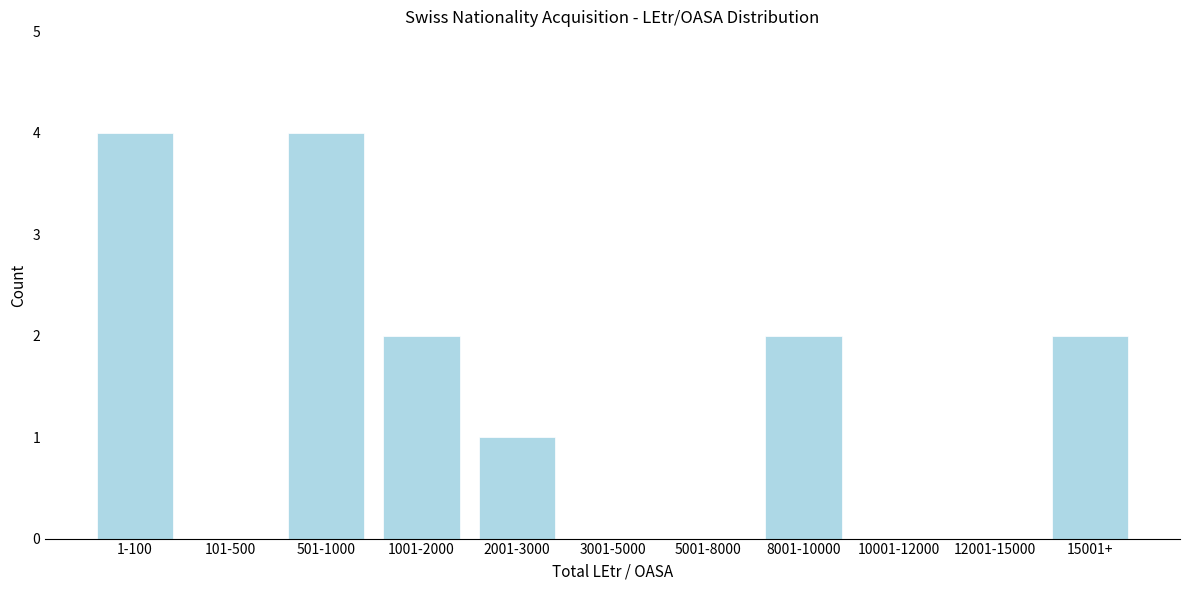

Reading right to left, extract all data points from this chart.

15001+=2	12001-15000=0	10001-12000=0	8001-10000=2	5001-8000=0	3001-5000=0	2001-3000=1	1001-2000=2	501-1000=4	101-500=0	1-100=4